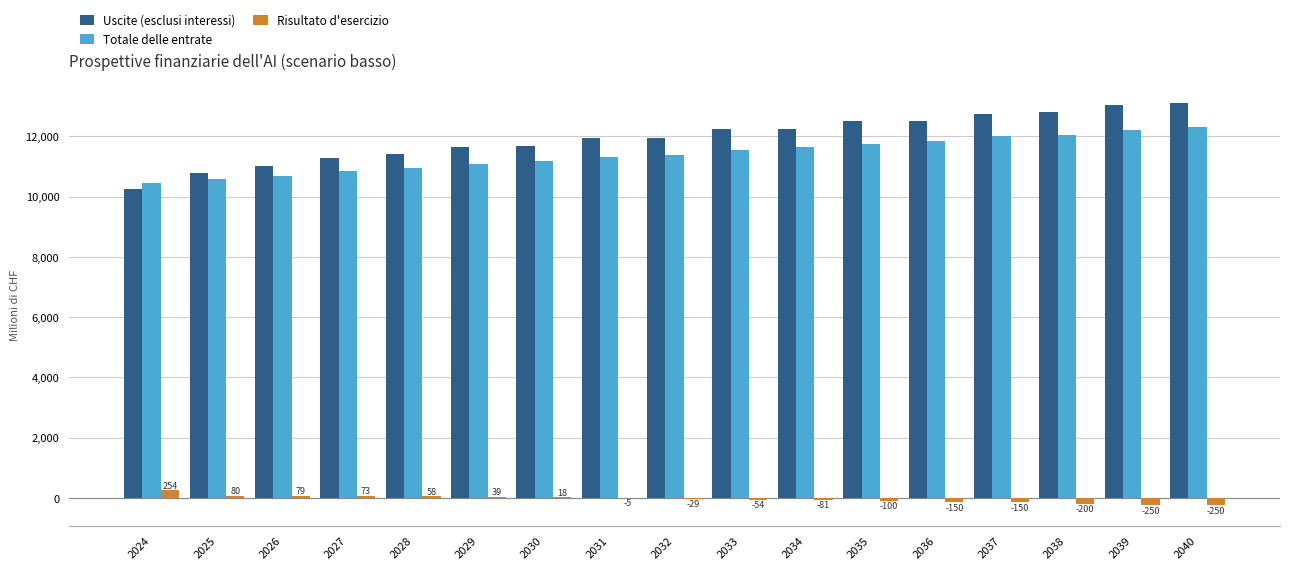

Which series changed the most between 2030 and 2040?

Uscite (esclusi interessi)